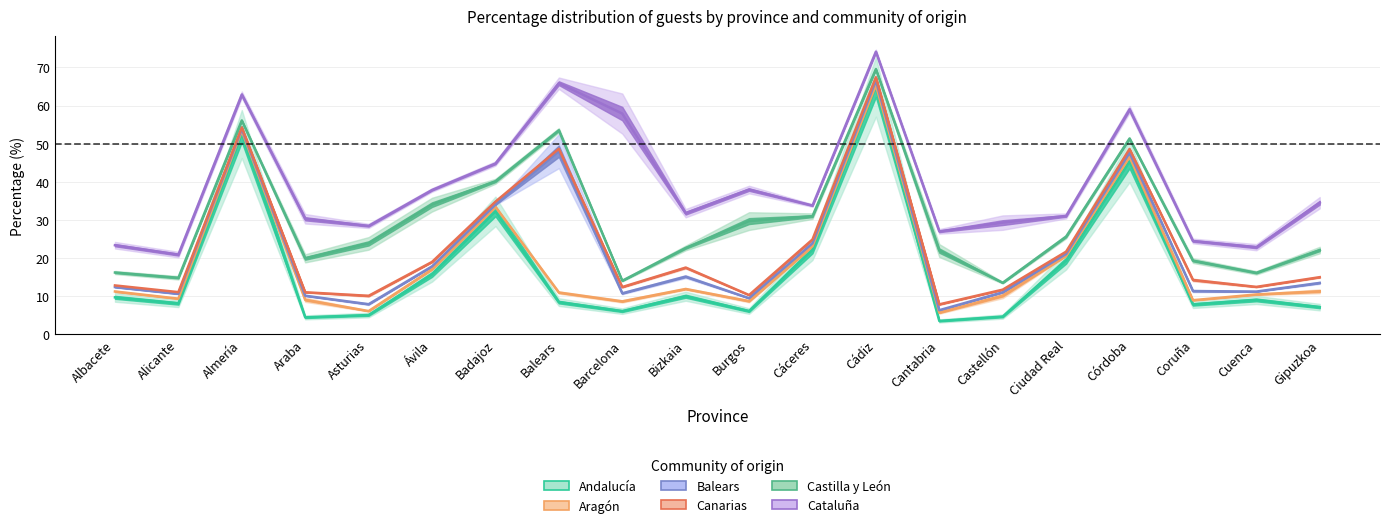

What is the label of the 9th point from the right?

Cáceres